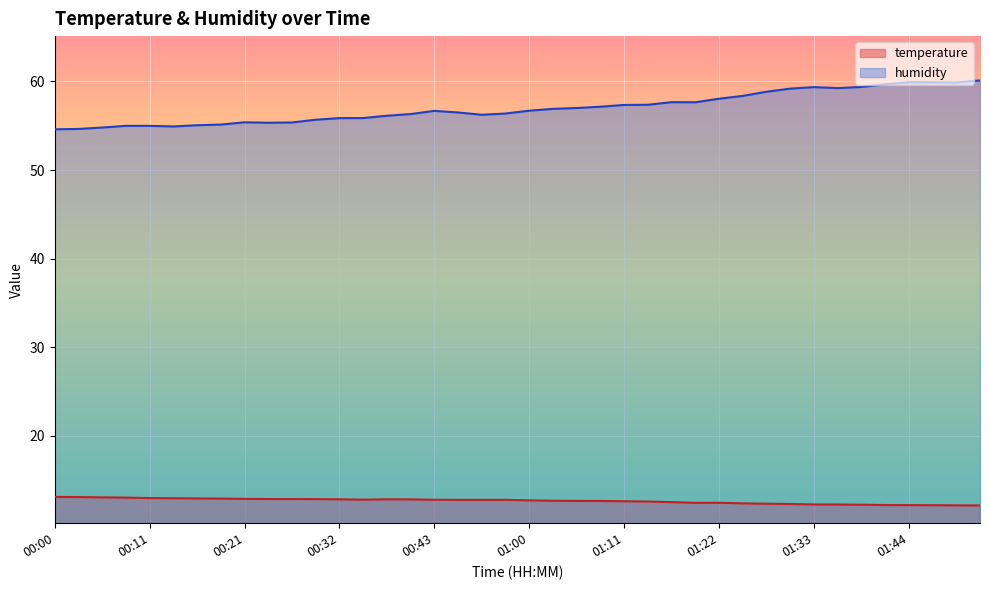

In temperature, how many points are lower than both neighbors (excluding endpoints)?

2